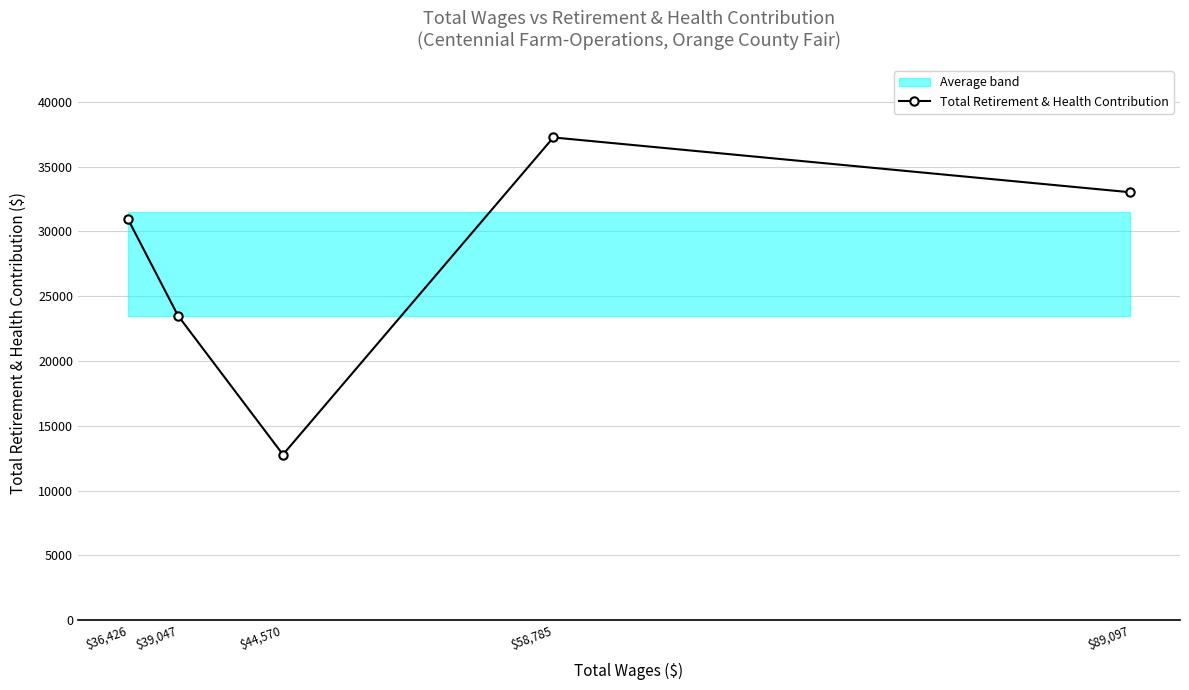

The chart shows a value of 20930 at $44,570. True or false?

False